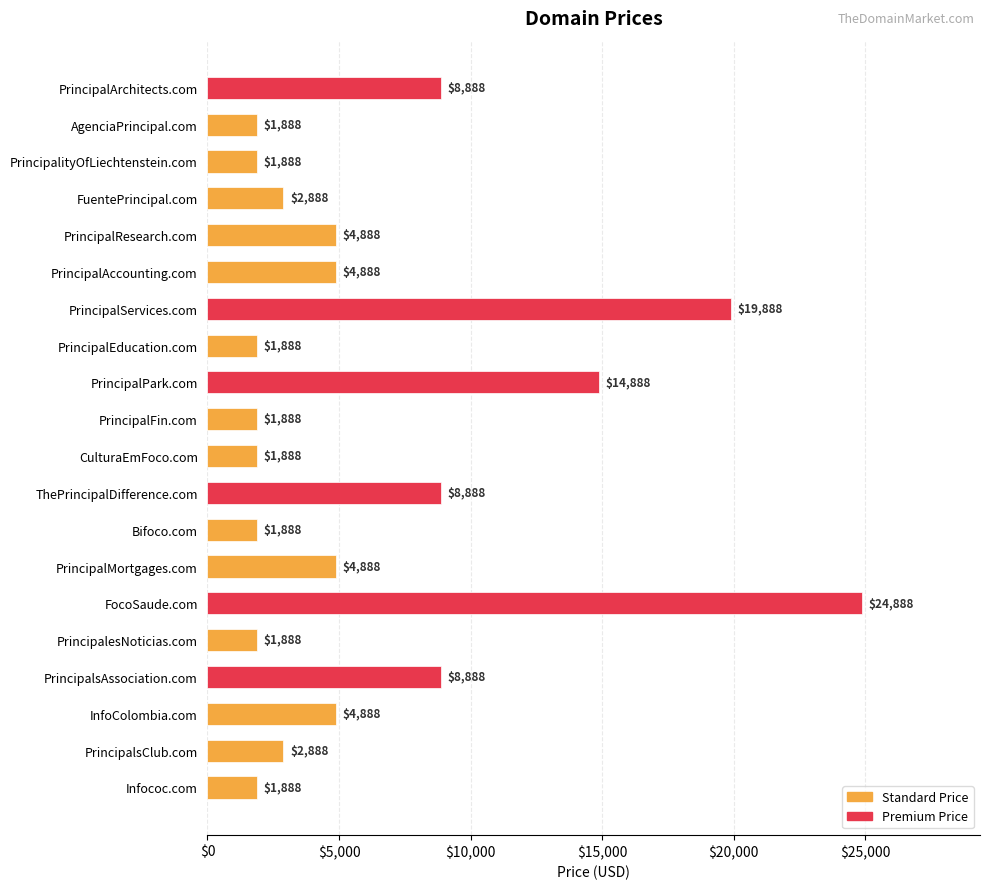

What is the label of the 17th bar from the top?

PrincipalsAssociation.com